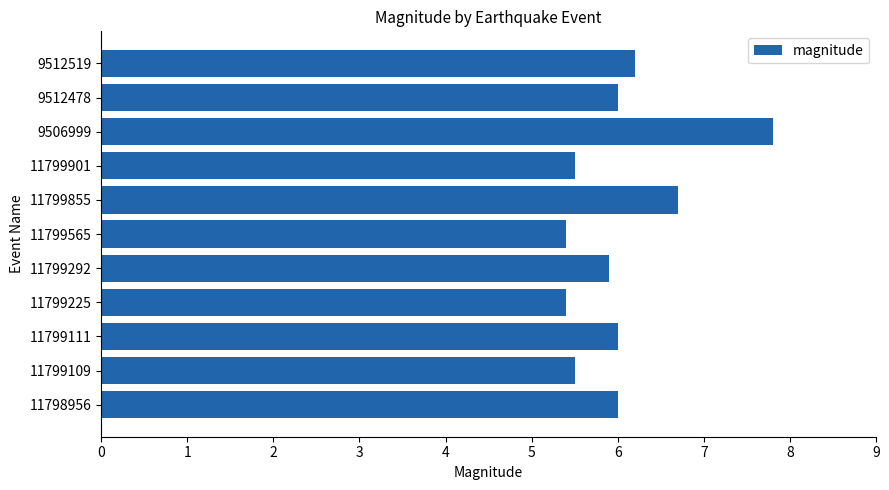

What is the average value?

6.0